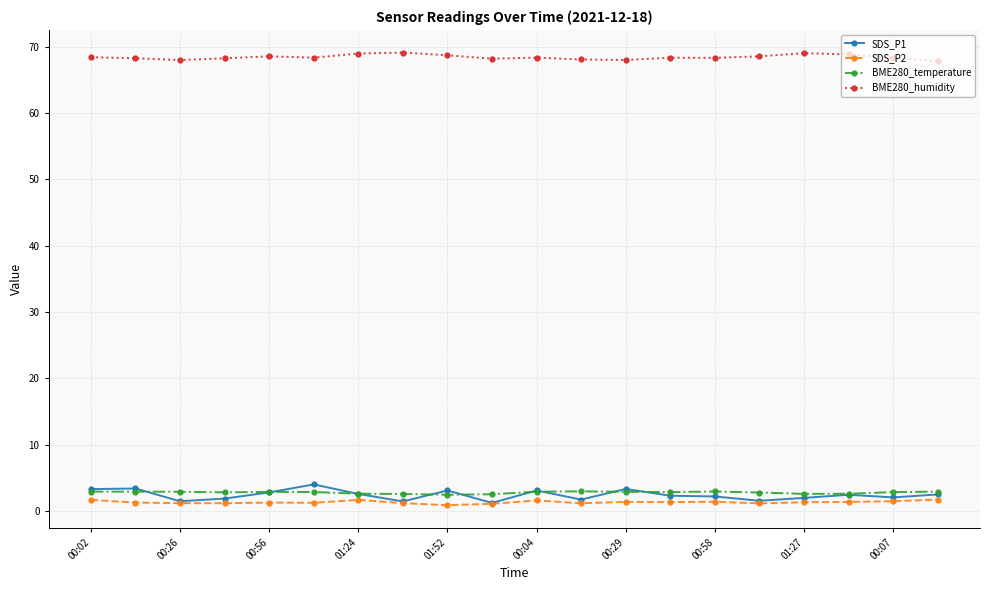

True or false: BME280_humidity and SDS_P2 intersect in this chart.

False